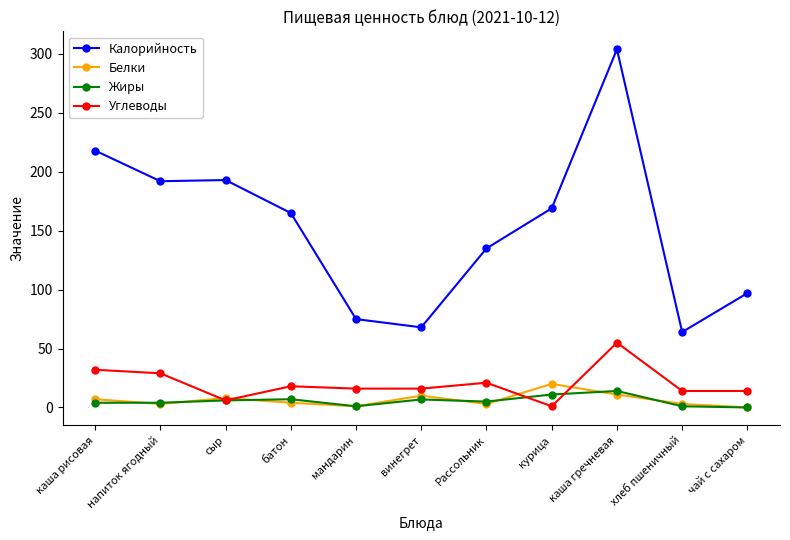

The value of Жиры at курица is 11.0. True or false?

True